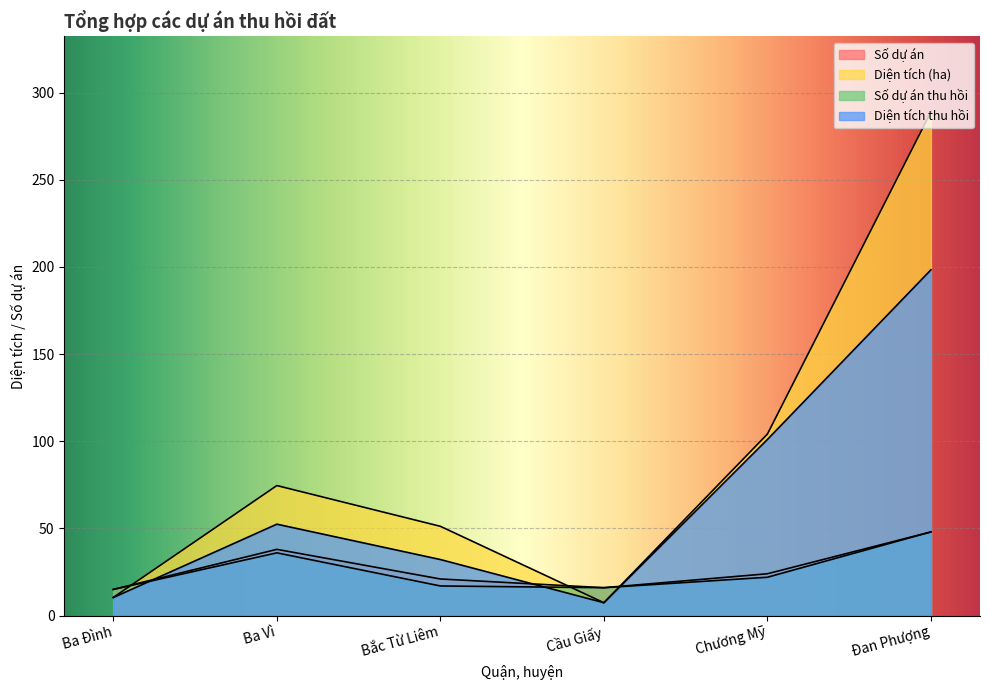

Which category has the lowest value in the Diện tích thu hồi series?

Cầu Giấy